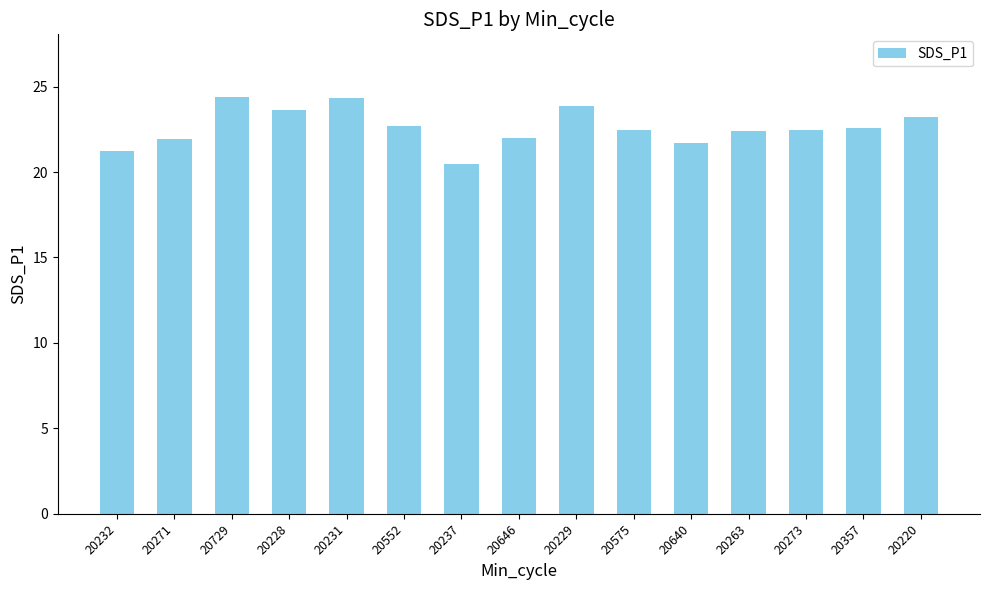

What is the change in value from 20231 to 20646?

-2.3